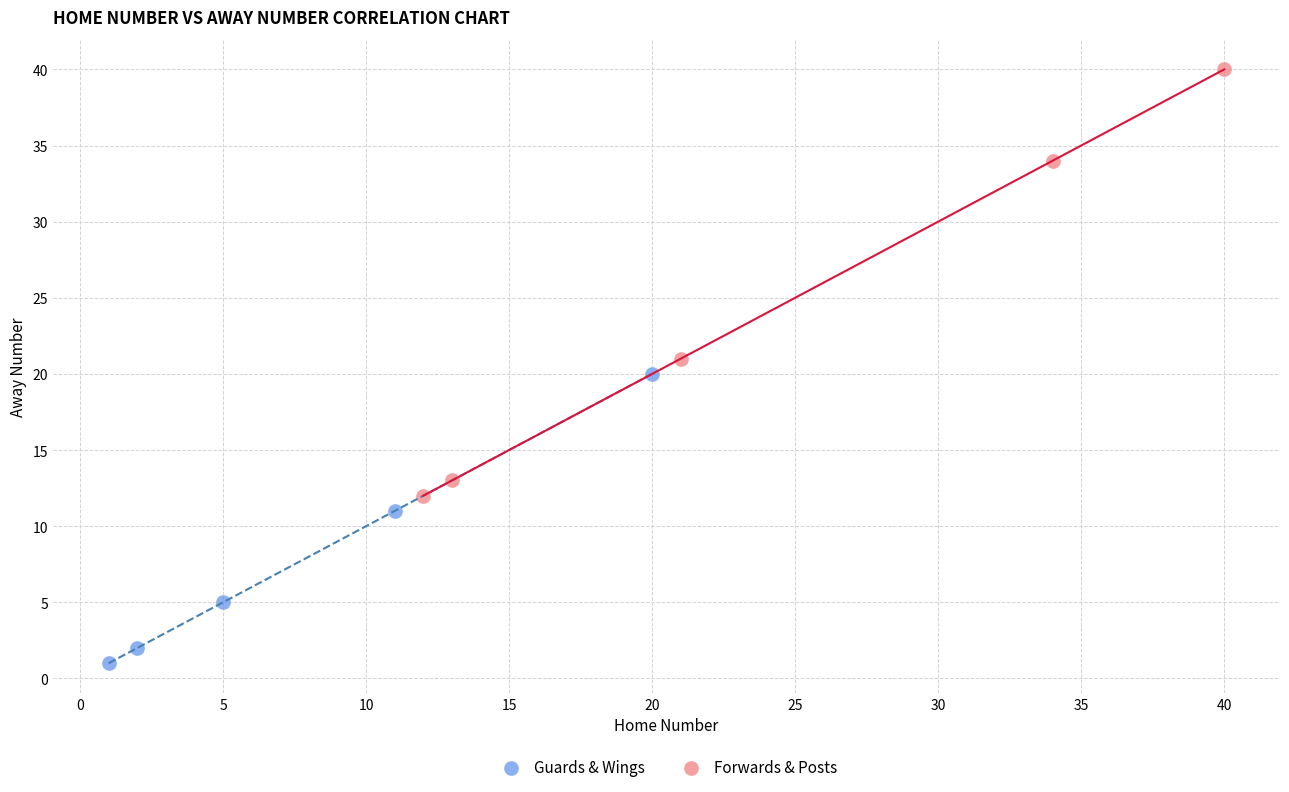

Which series contains the lowest Y value?

Guards & Wings